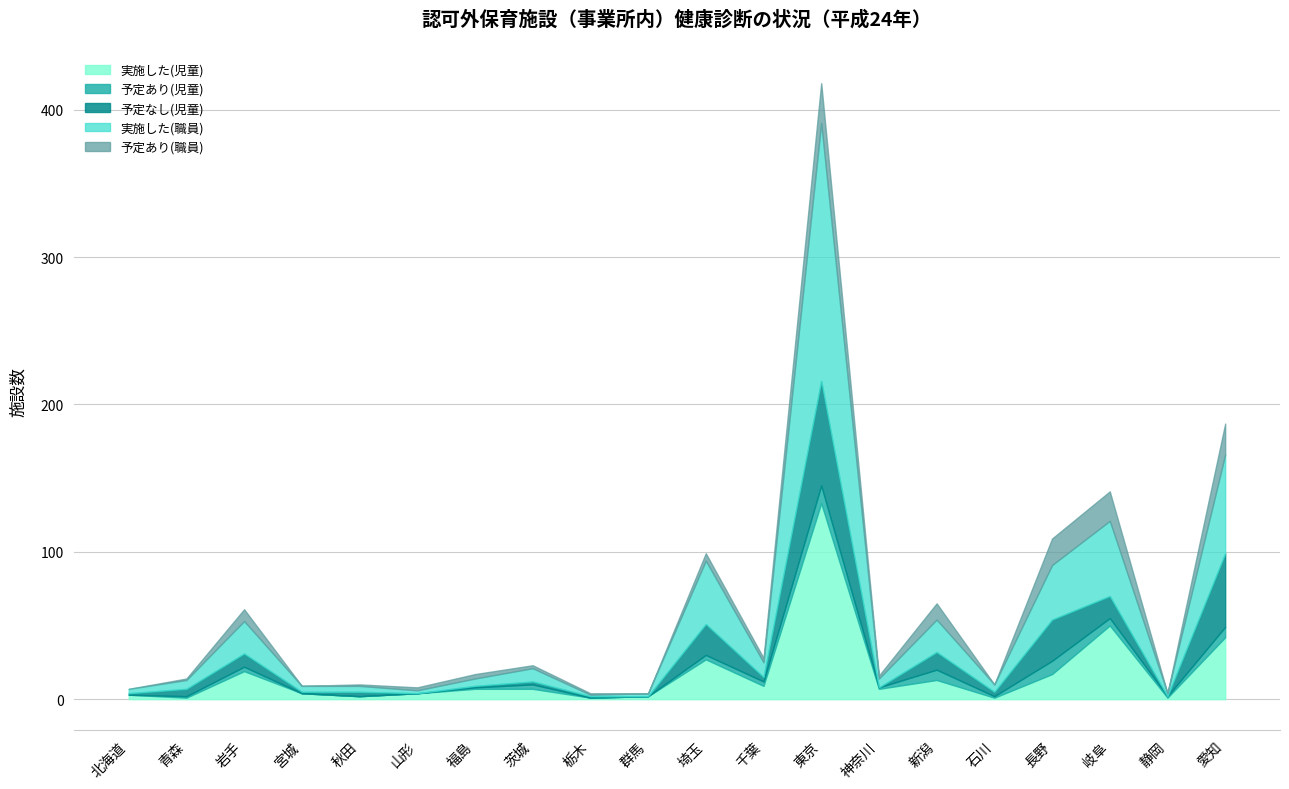

Between 埼玉 and 神奈川, which is larger?

埼玉